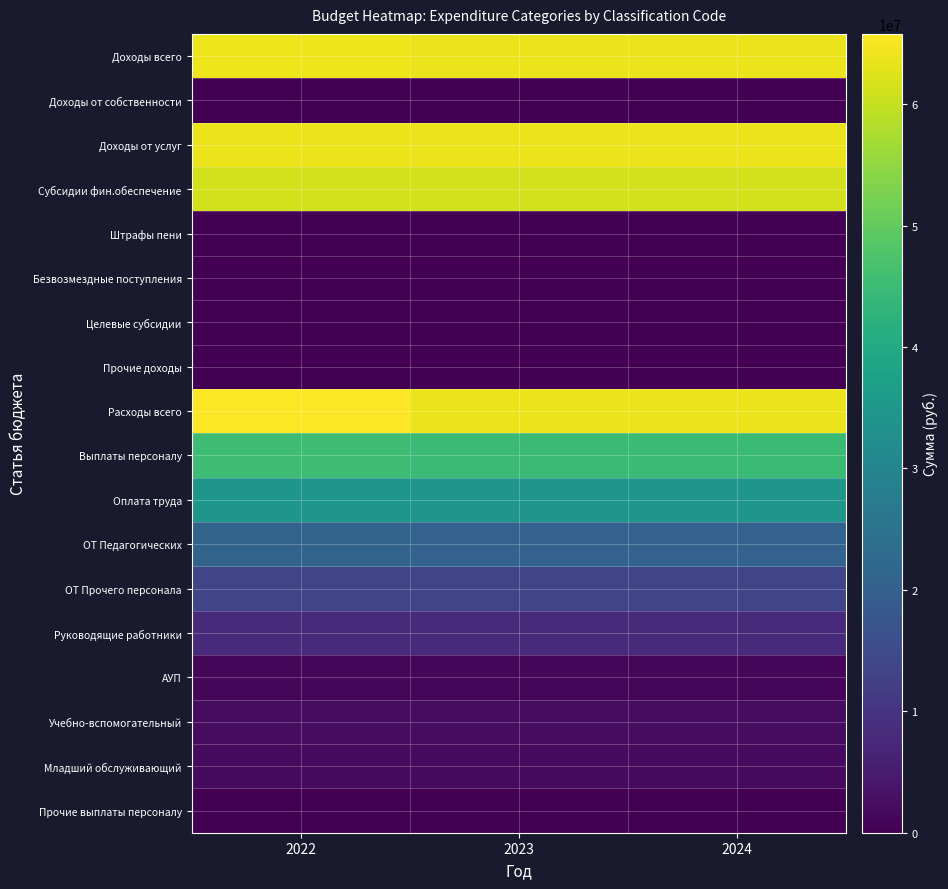

What is the difference between the highest and lowest values at 2022?

65780563.9